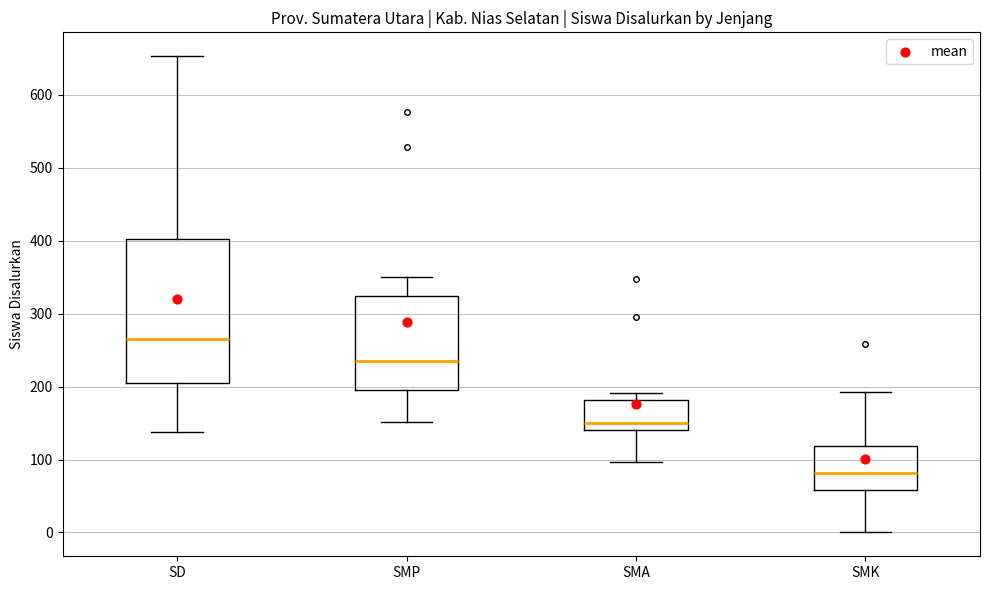

Where is the lower edge of the box for SMA on the y-axis? The values are not printed on the chart, so give them approximately, as read against the axis.

140